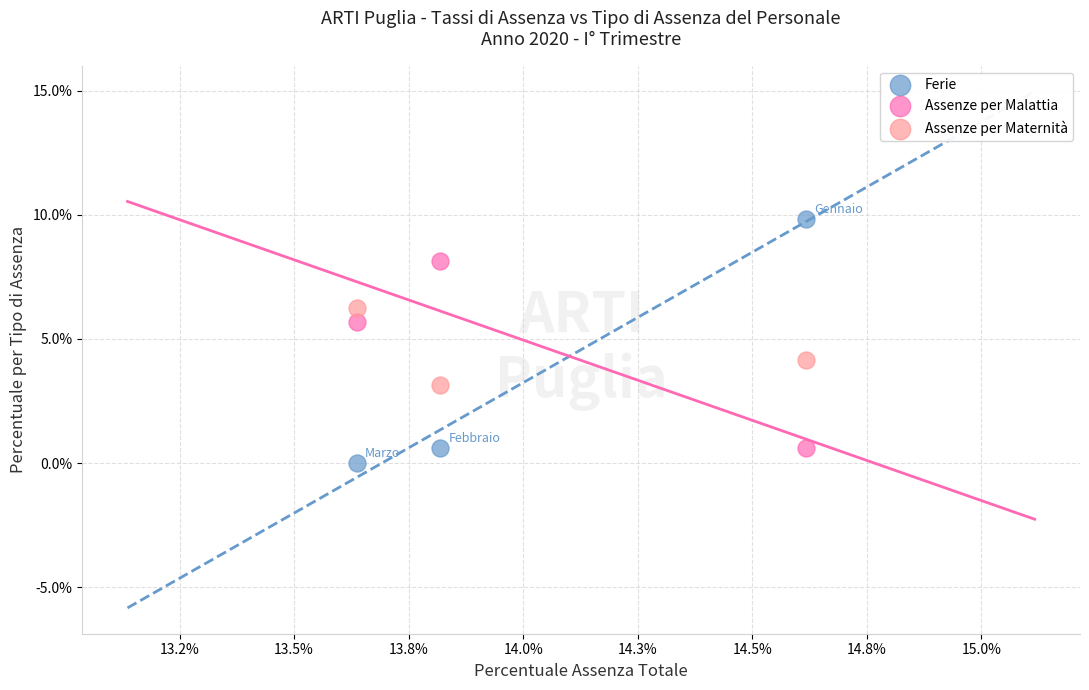

What are all the series names shown in the legend?

Ferie, Assenze per Malattia, Assenze per Maternità